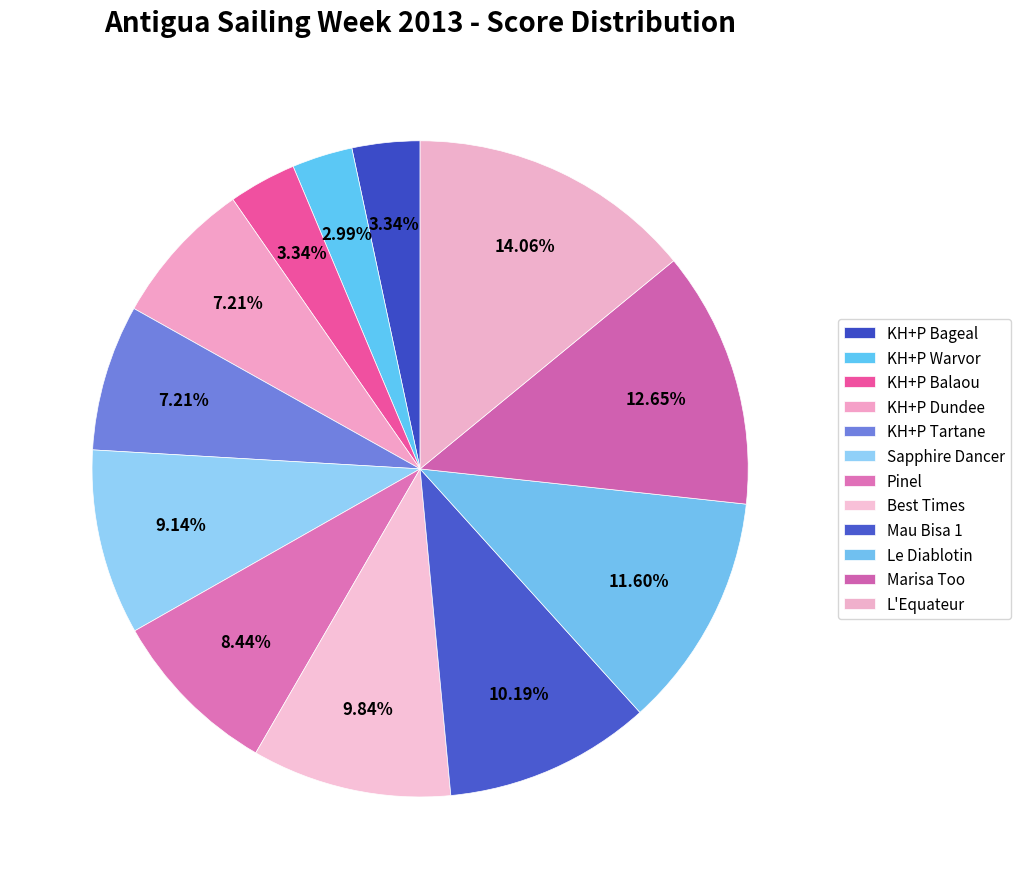

What percentage do Mau Bisa 1 and KH+P Dundee together represent?

17.4%